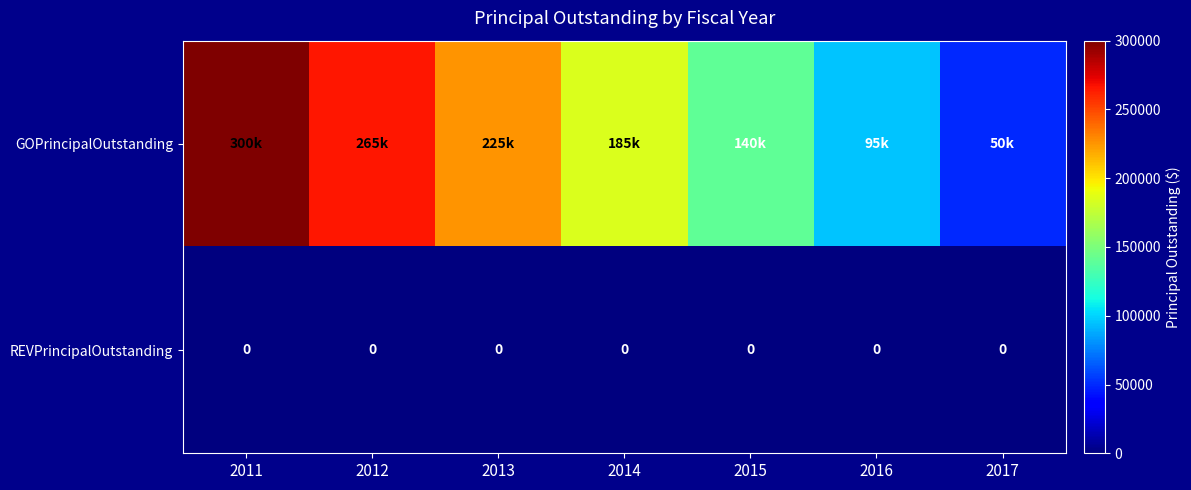

True or false: REVPrincipalOutstanding has a value of 0 at 2012.

True